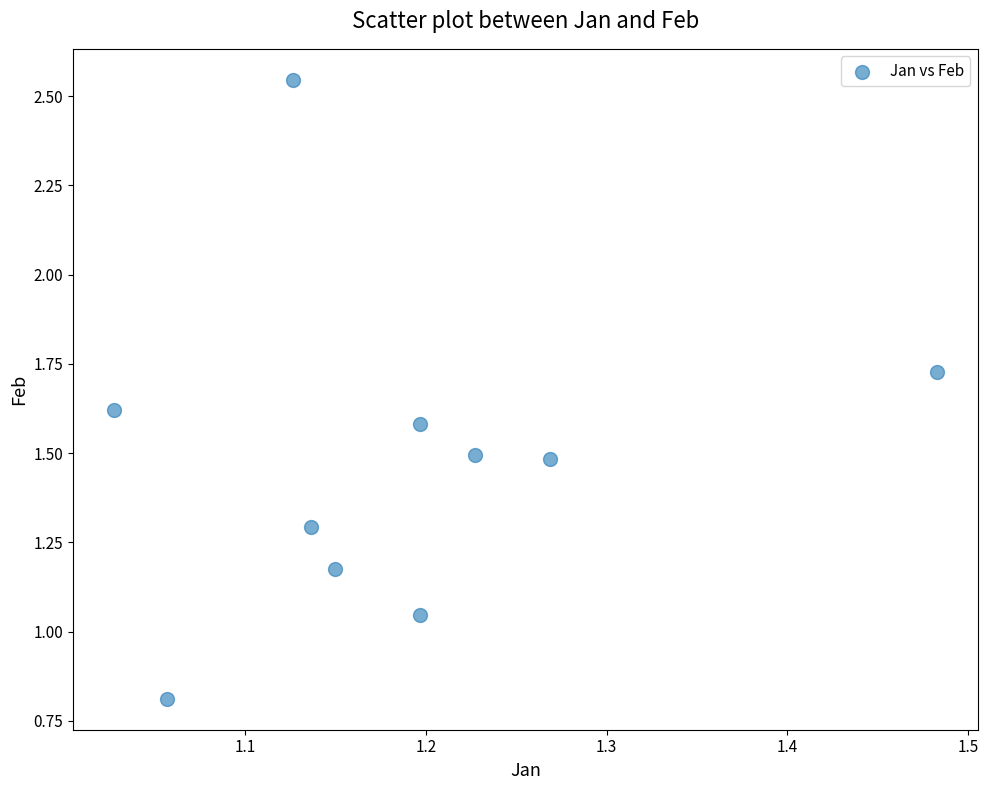

What is the average Y value?

1.5